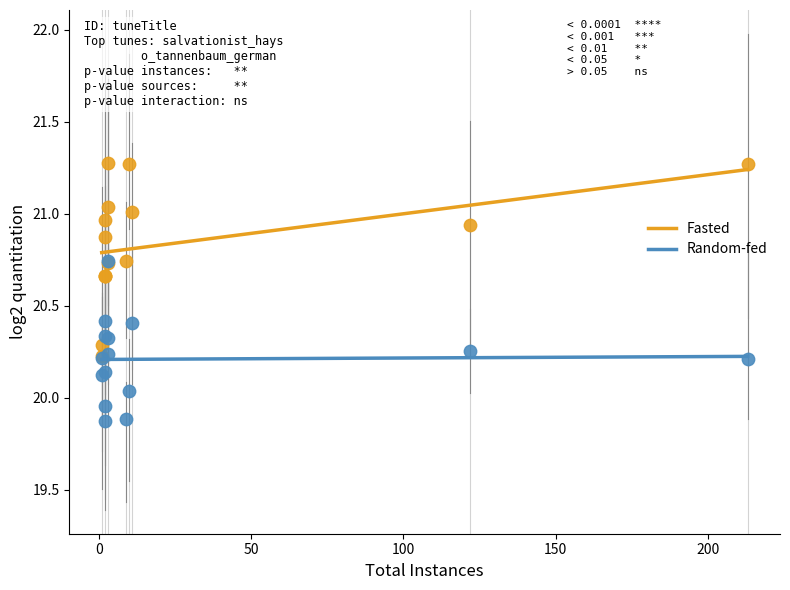

Which series contains the lowest Y value?

Random-fed